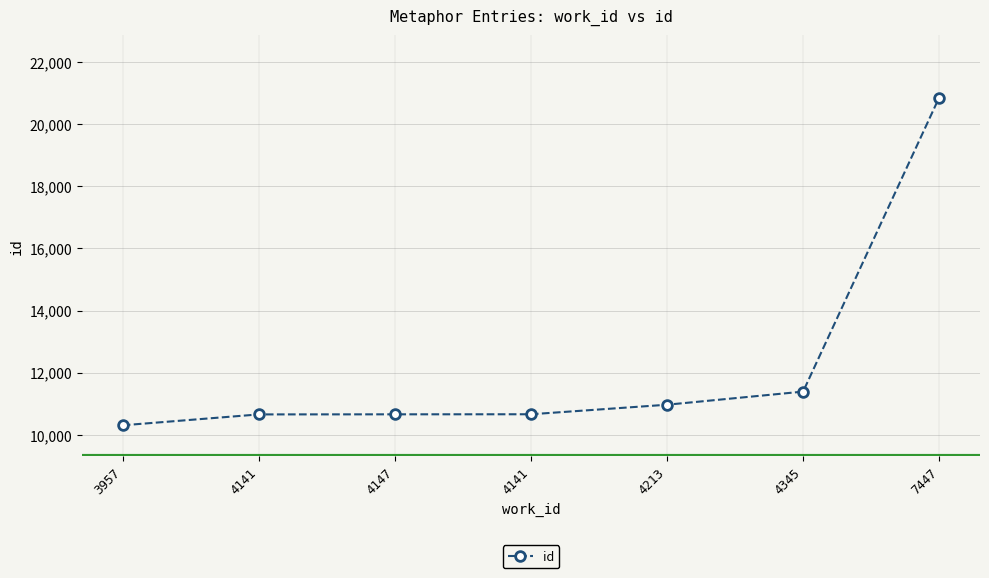

What is the change in value from 4141 to 4213?

+307